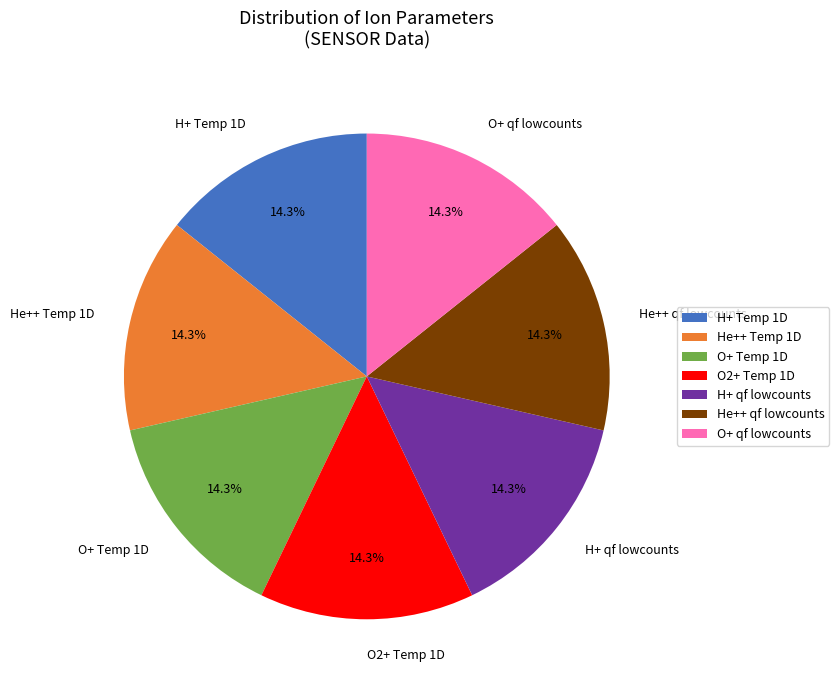

Count the number of slices in the pie.

7